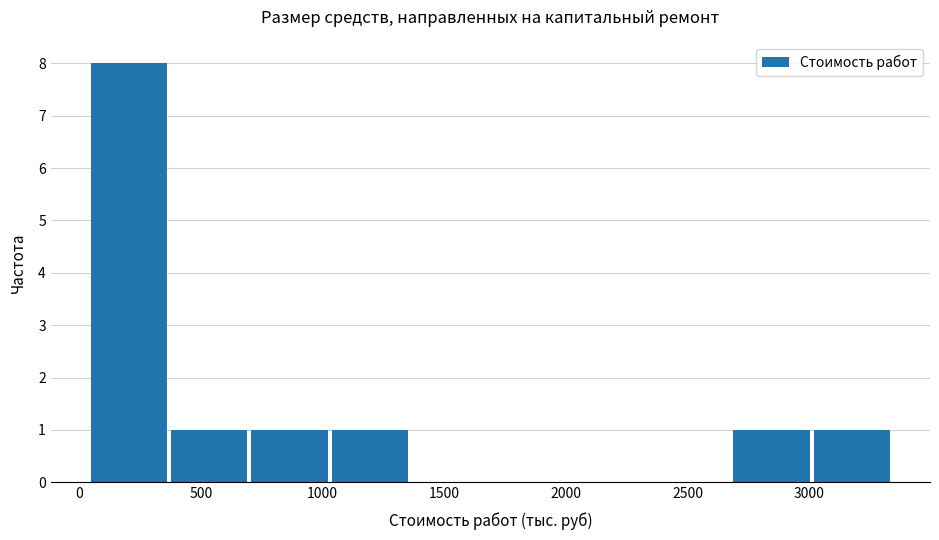

Reading left to right, list every bar in this chart as the range it spans on the x-axis followed by its height. Neither the bar edges nor the heights are printed on the chart, so give them approximately, as read against the axes.

50 to 350: 8
350 to 700: 1
700 to 1050: 1
1050 to 1350: 1
1350 to 1700: 0
1700 to 2000: 0
2000 to 2350: 0
2350 to 2700: 0
2700 to 3000: 1
3000 to 3350: 1